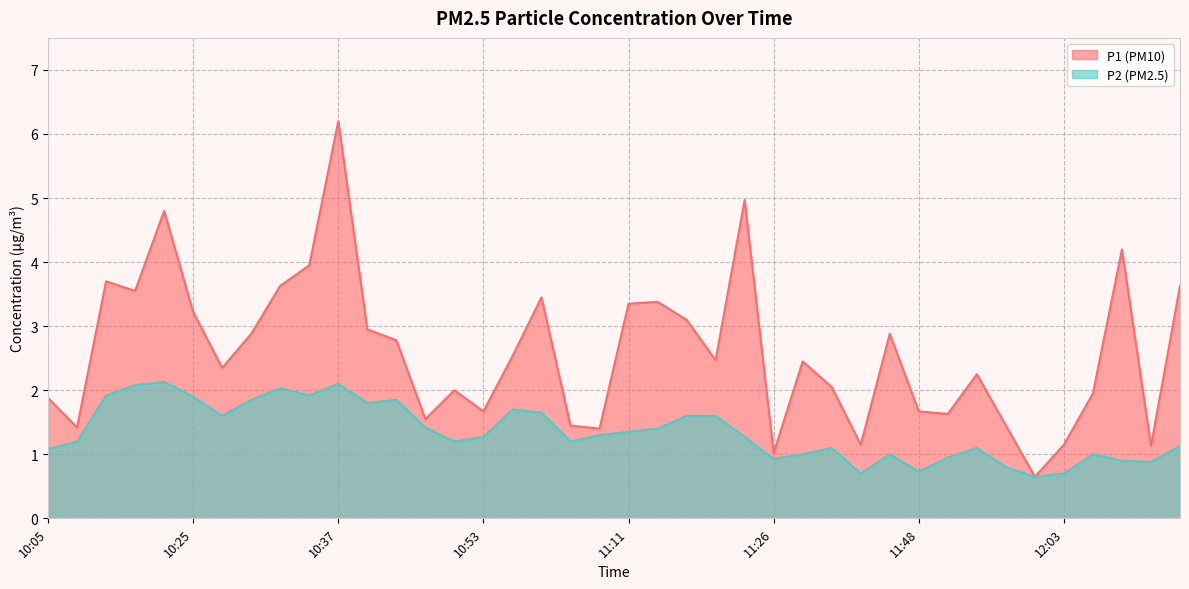

Reading right to left, extract all data points from this chart.

P1: 3.6	1.1	4.2	1.9	1.1	0.7	1.4	2.2	1.6	1.7	2.9	1.1	2.0	2.5	1.0	5.0	2.5	3.1	3.4	3.4	1.4	1.4	3.5	2.5	1.7	2.0	1.6	2.8	3.0	6.2	4.0	3.6	2.9	2.4	3.2	4.8	3.5	3.7	1.4	1.9
P2: 1.1	0.9	0.9	1.0	0.7	0.7	0.8	1.1	0.9	0.7	1.0	0.7	1.1	1.0	0.9	1.3	1.6	1.6	1.4	1.4	1.3	1.2	1.6	1.7	1.3	1.2	1.4	1.9	1.8	2.1	1.9	2.0	1.9	1.6	1.9	2.1	2.1	1.9	1.2	1.1